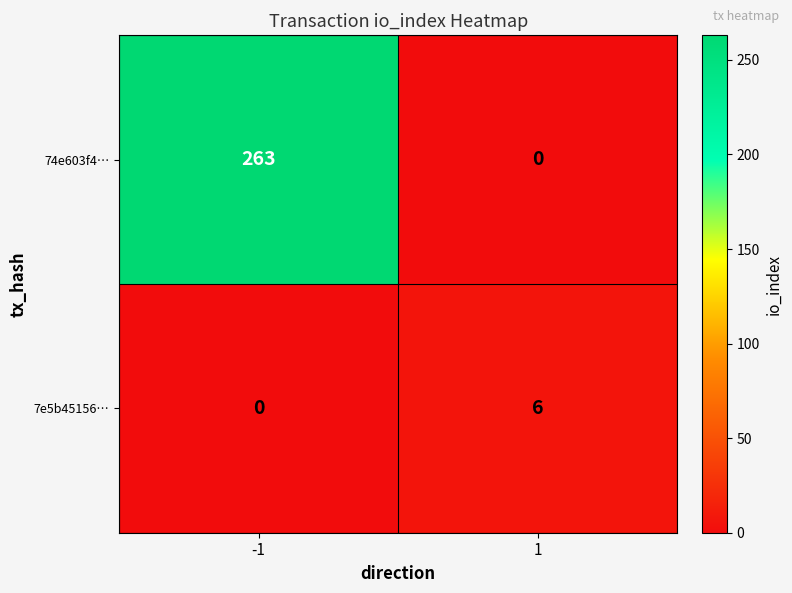

The value of 7e5b45156… at -1 is 3. True or false?

False